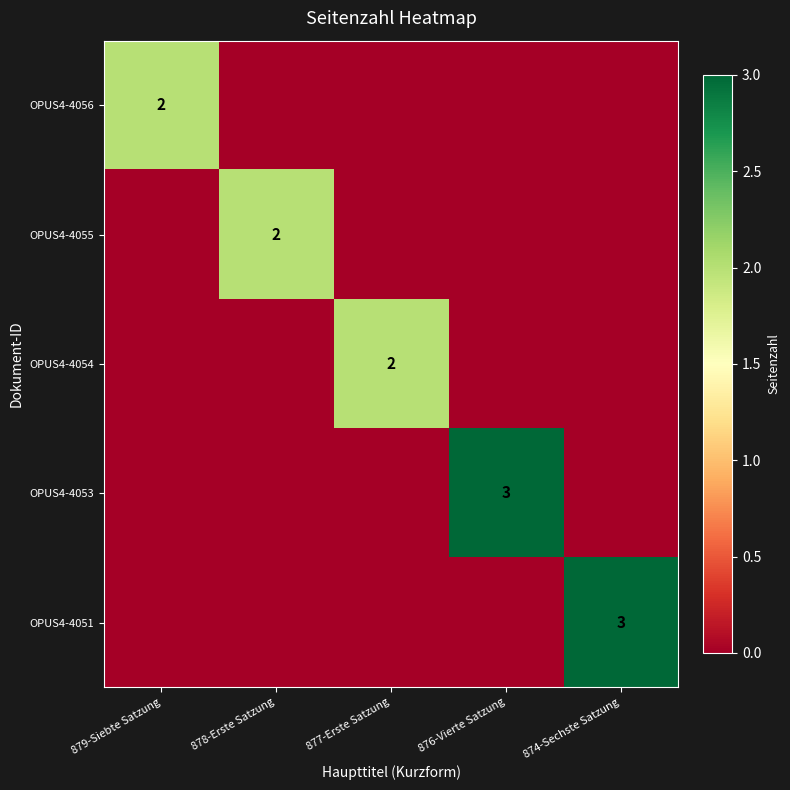

The OPUS4-4053 series shows 3 at 876-Vierte Satzung. True or false?

True